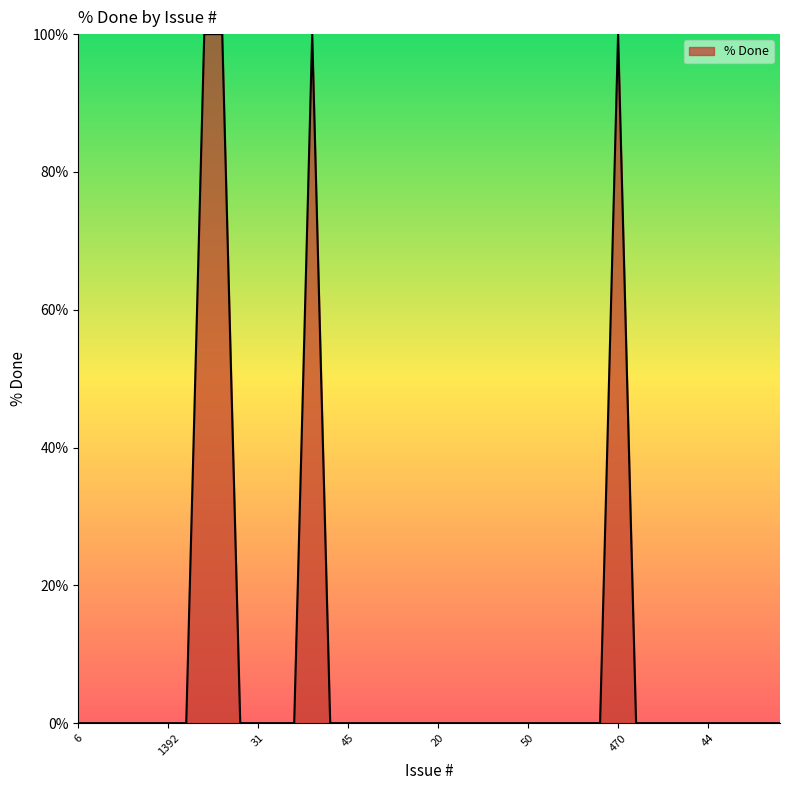

What is the difference between the maximum and minimum values?

100